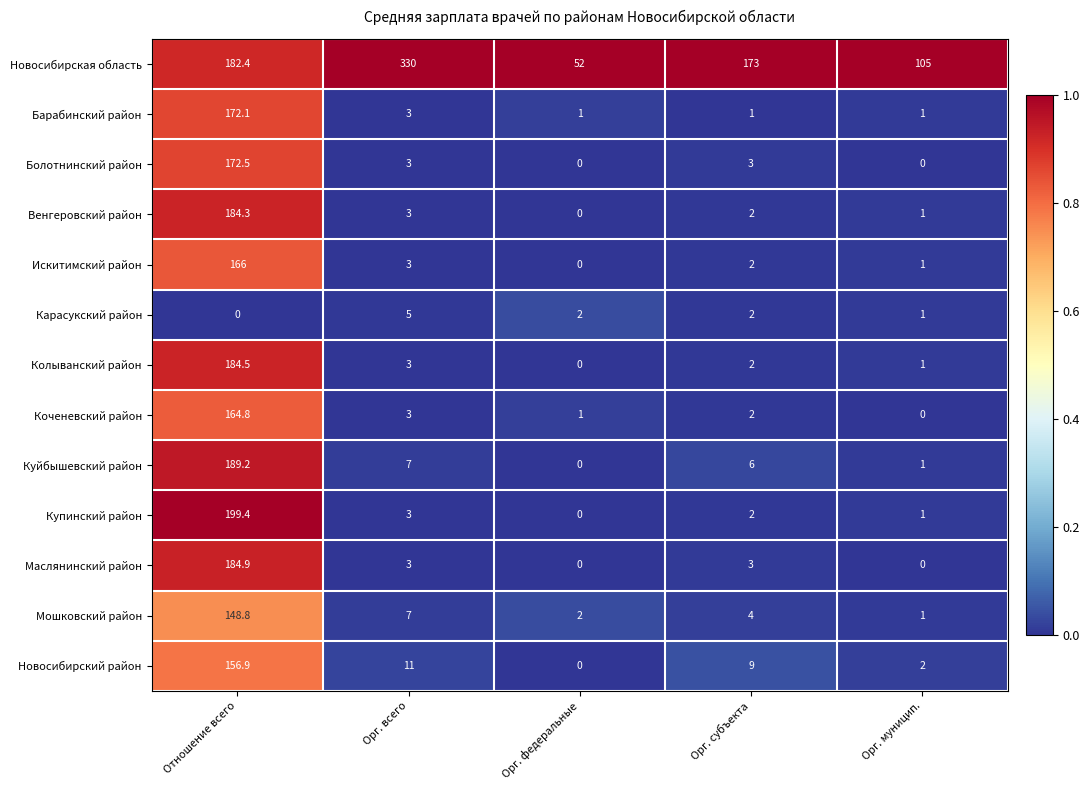

How many distinct data groups are displayed?

13